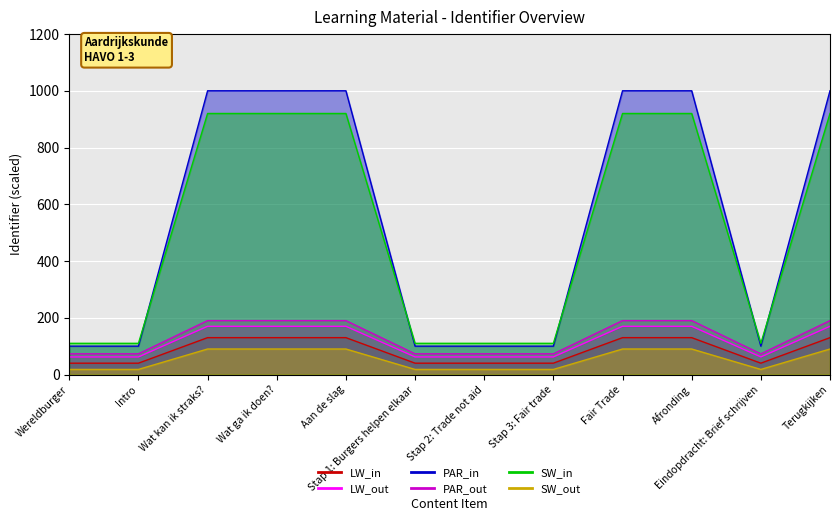

At which category does the chart reach its peak across all series?

Terugkijken